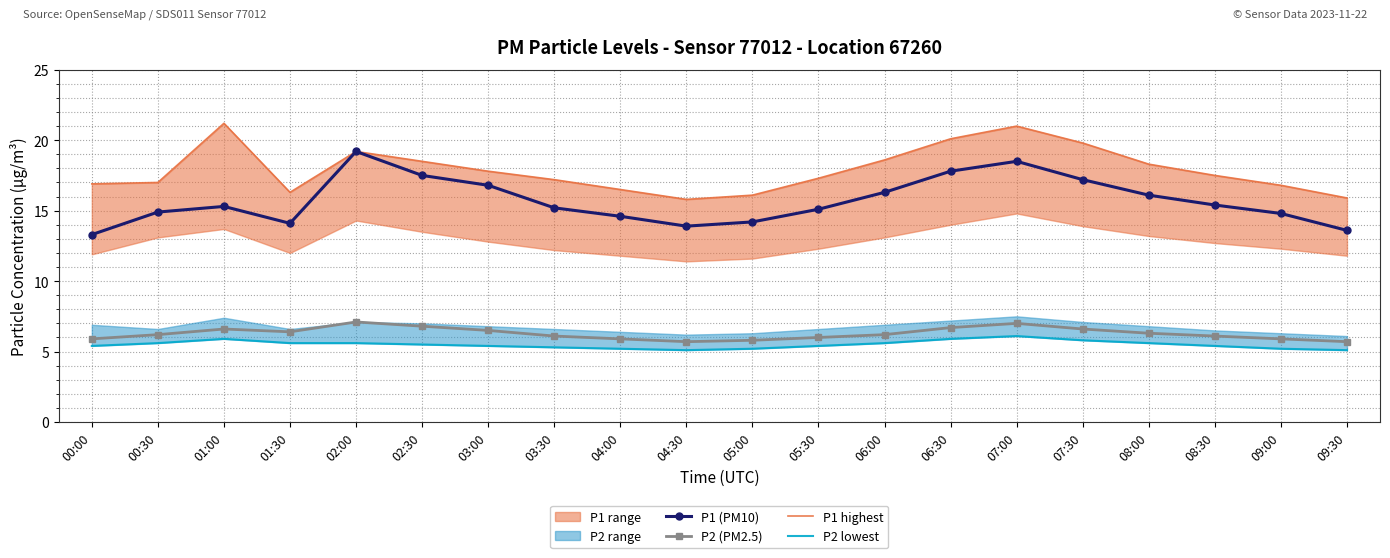

Which series has the largest total across all categories?

P1 highest